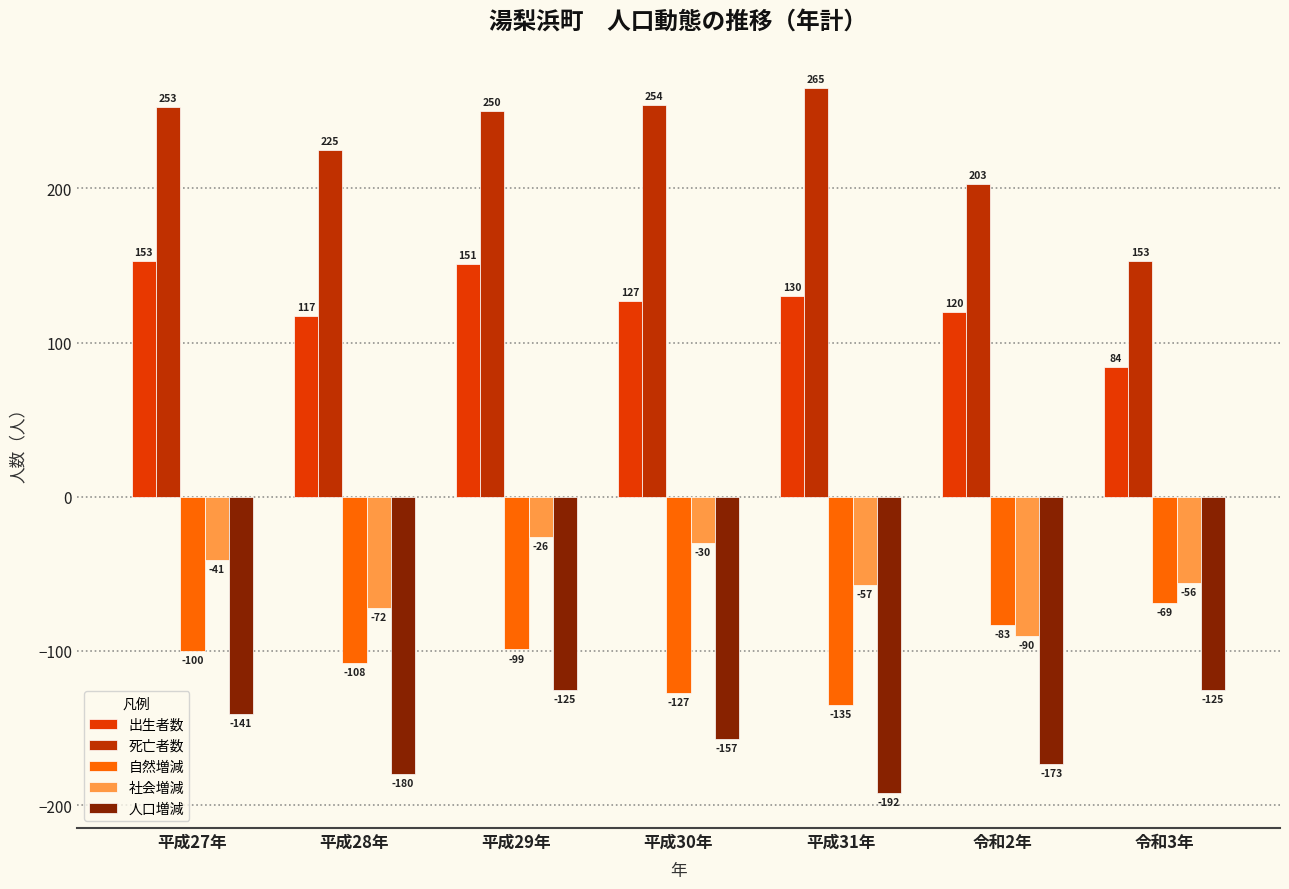

At which category is the sum across all series the highest?

平成29年